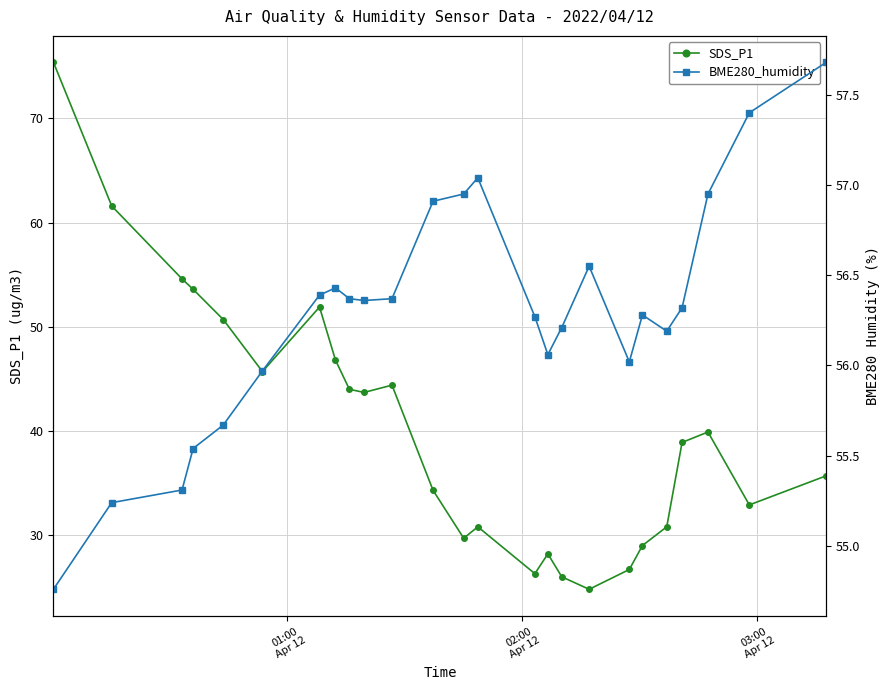

What is the maximum value for SDS_P1?

75.4